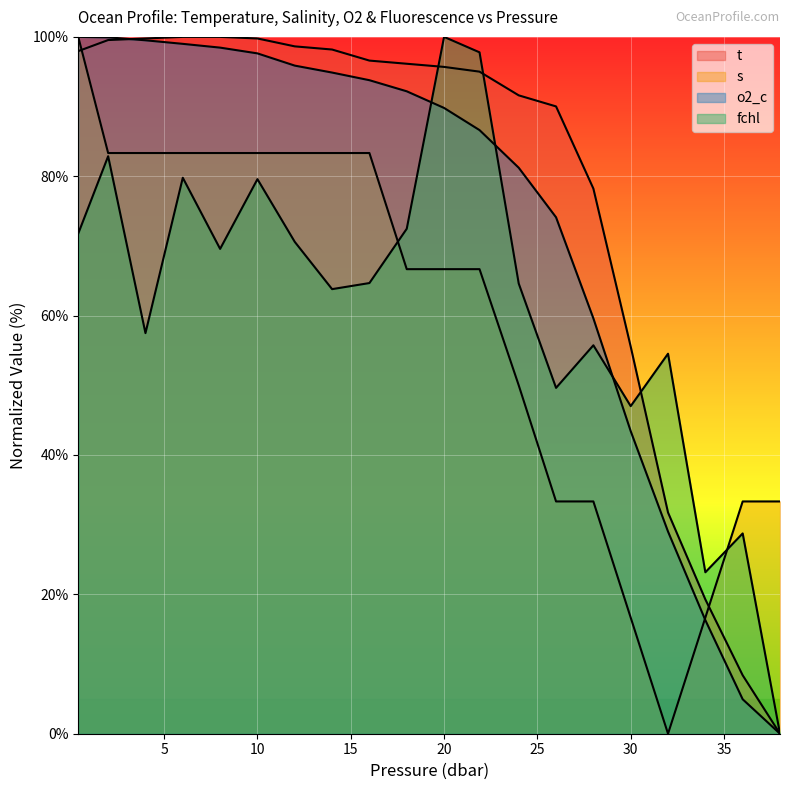

What position from the right is 4.0?

18